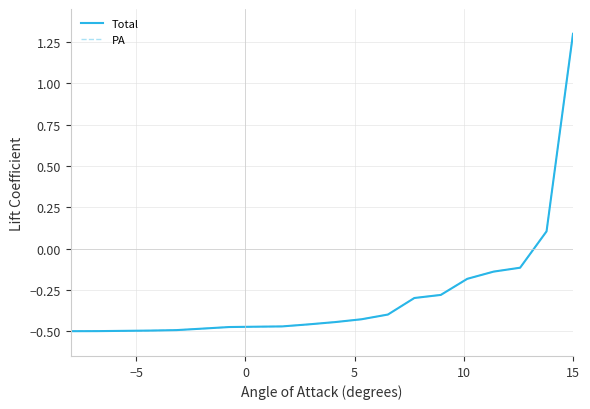

Does the chart have visible grid lines?

Yes